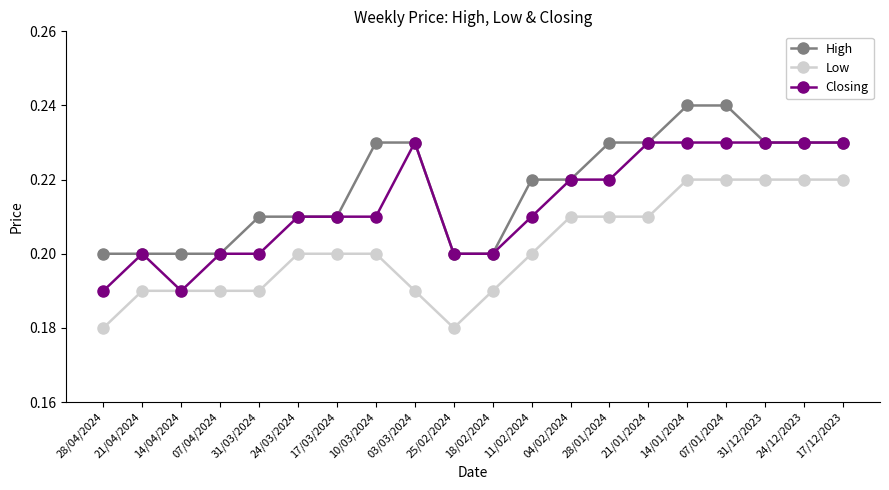

True or false: Low has a value of 0.2 at 14/01/2024.

True